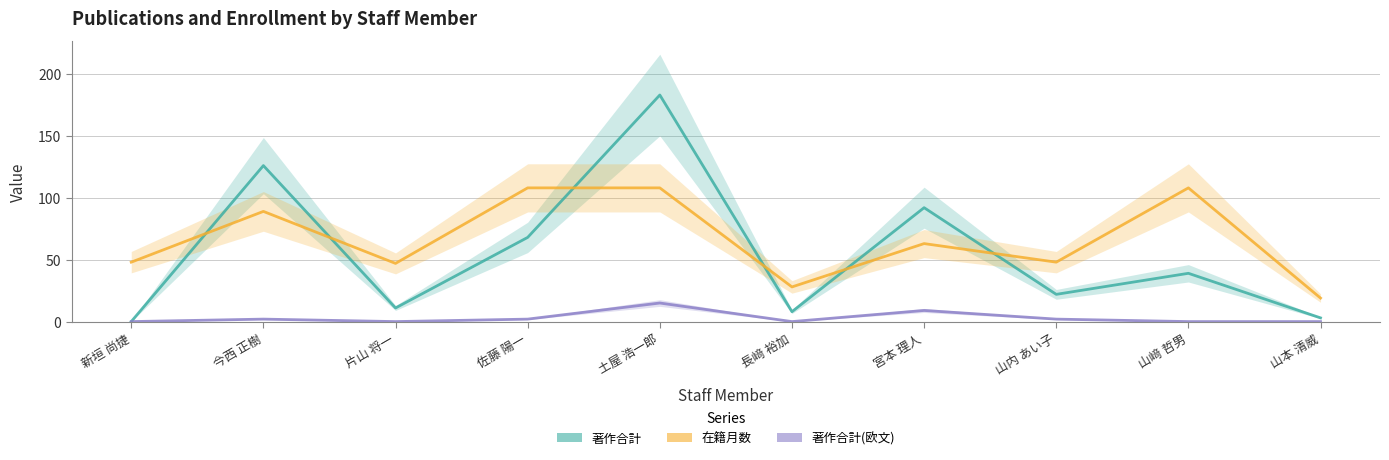

Does the chart display data point markers on the line(s)?

No